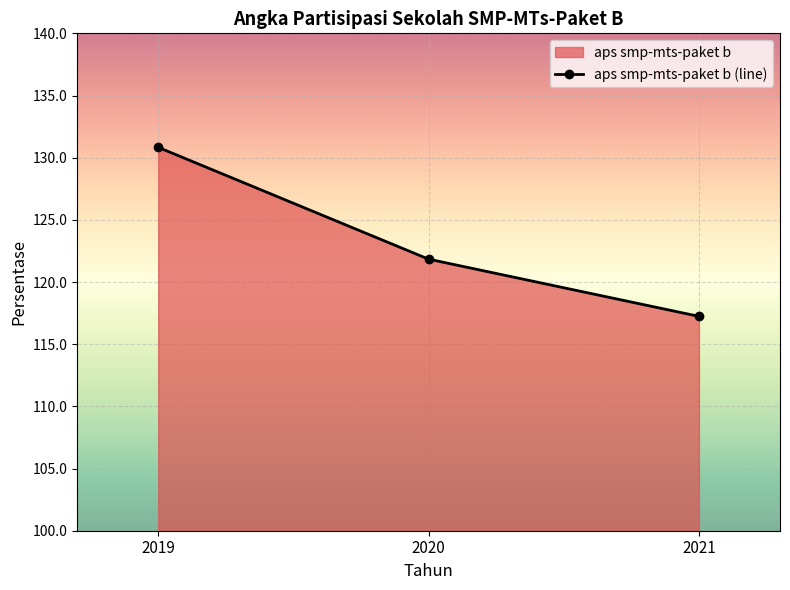

Reading left to right, transcribe all the data shown in this chart.

2019=130.8	2020=121.8	2021=117.2